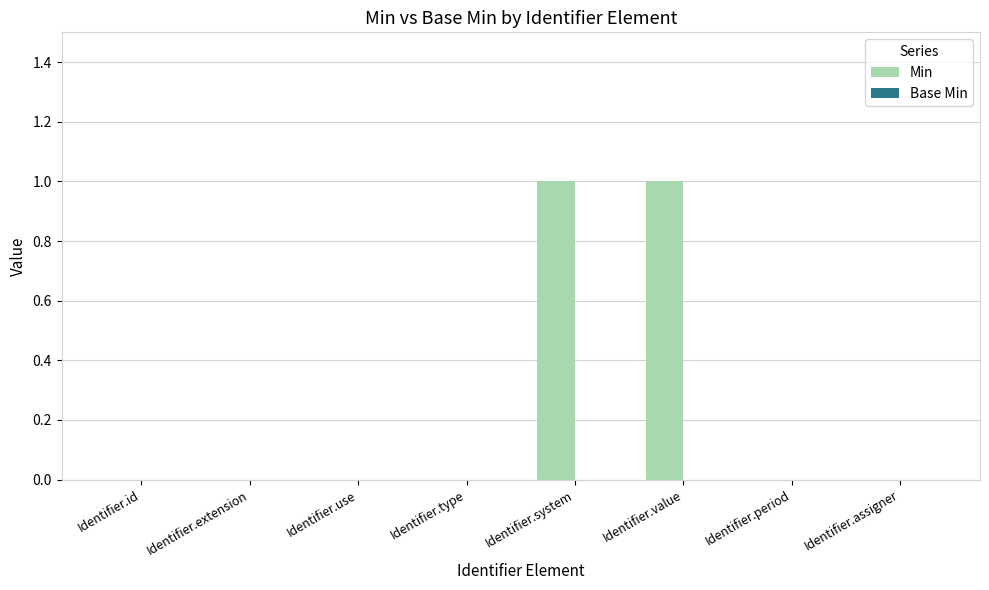

The chart shows a value of 1 at Identifier.assigner. True or false?

False